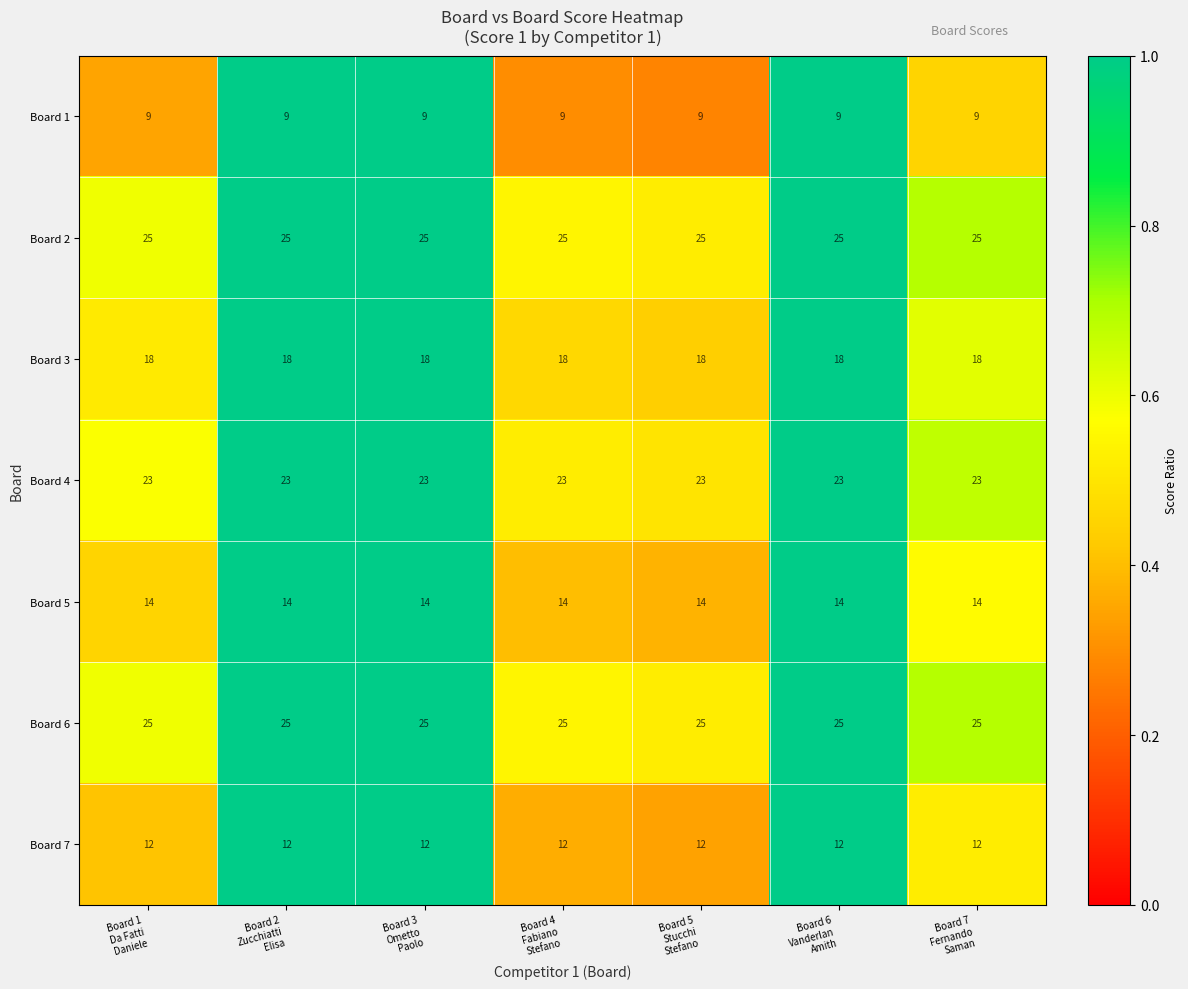

What is the total value across all series at Board 7
Fernando
Saman?

126